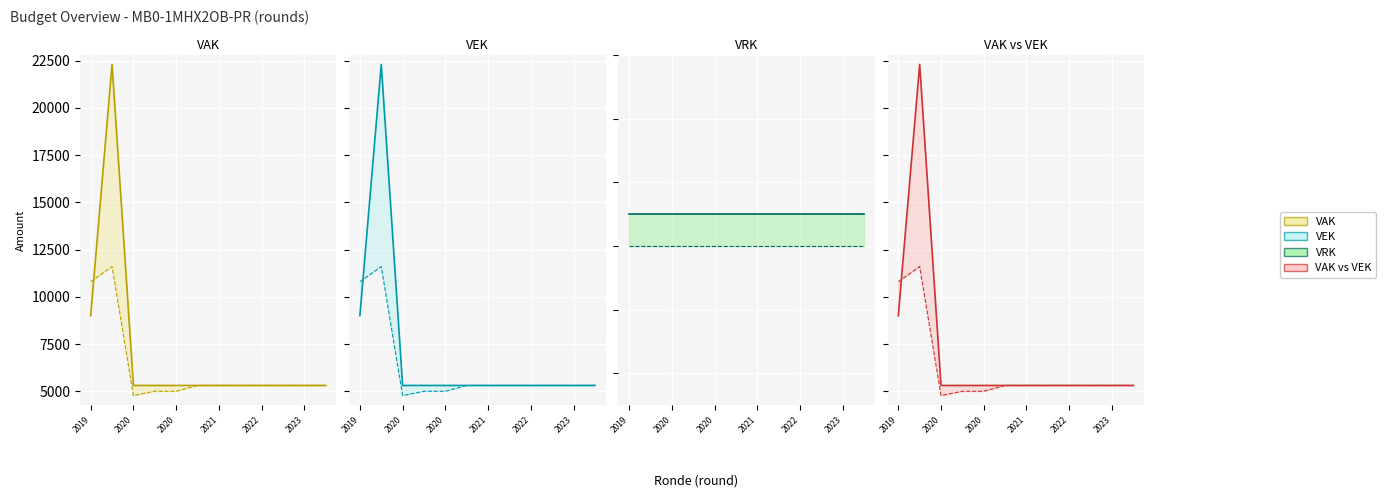

What is the approximate value of VEK at 2021?

5307